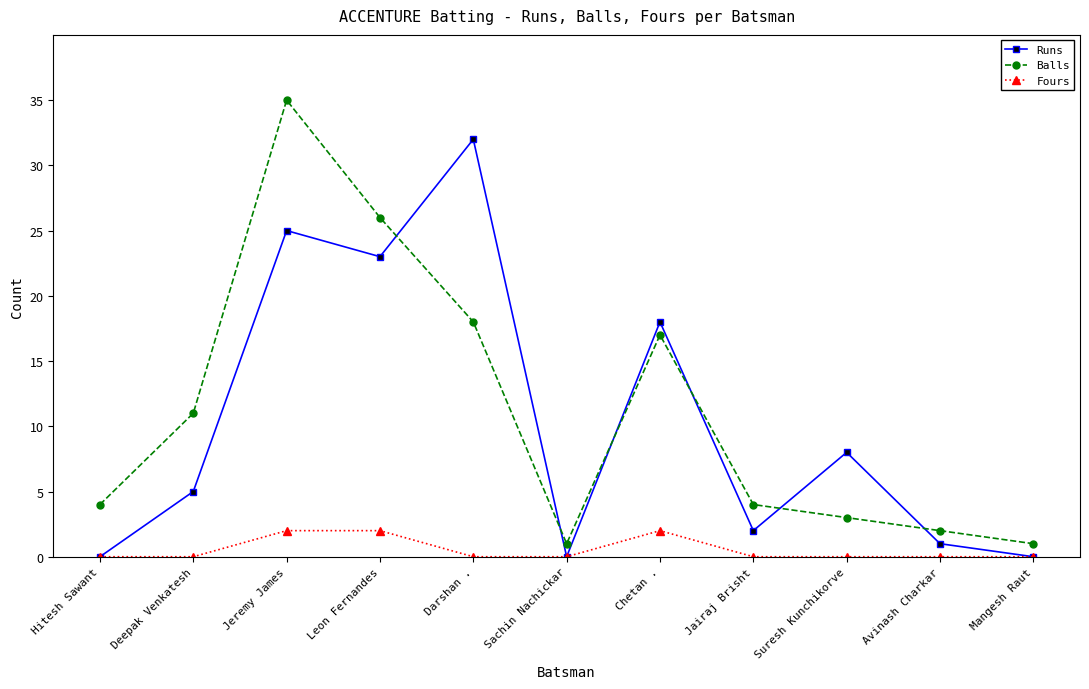

What is the label of the 6th point from the left?

Sachin Nachickar